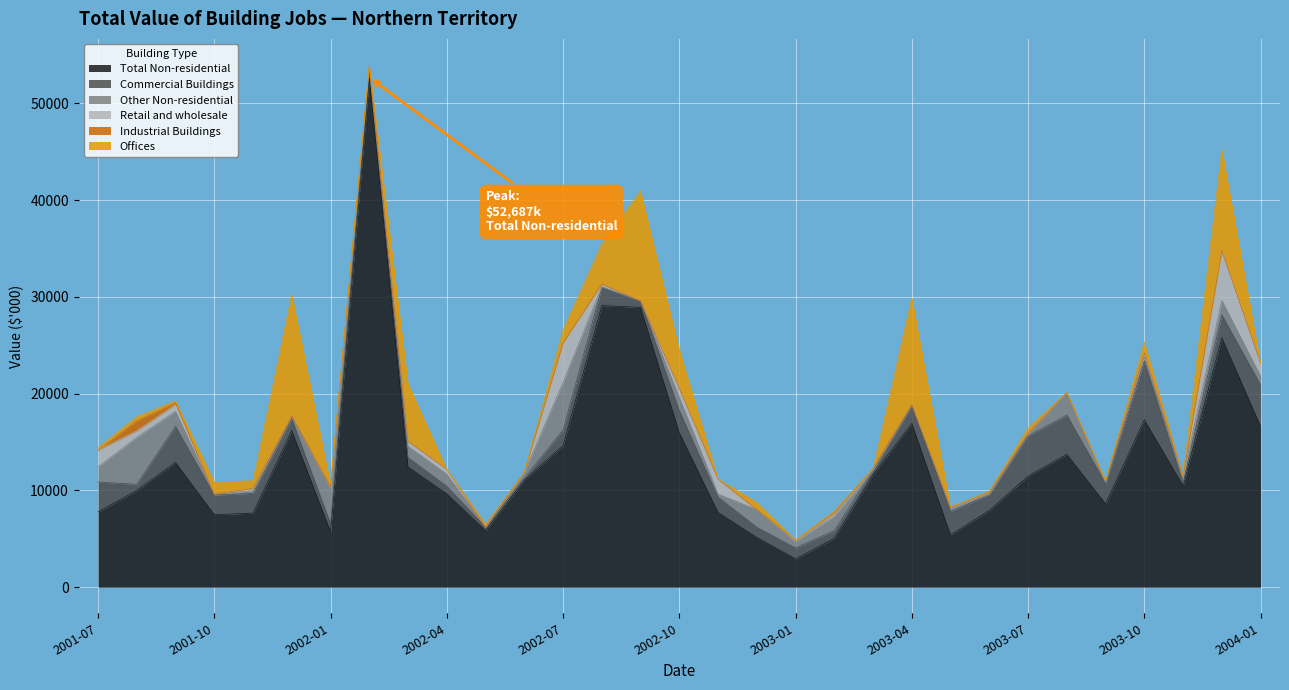

What is the total value across all series at 2003-12?

45252